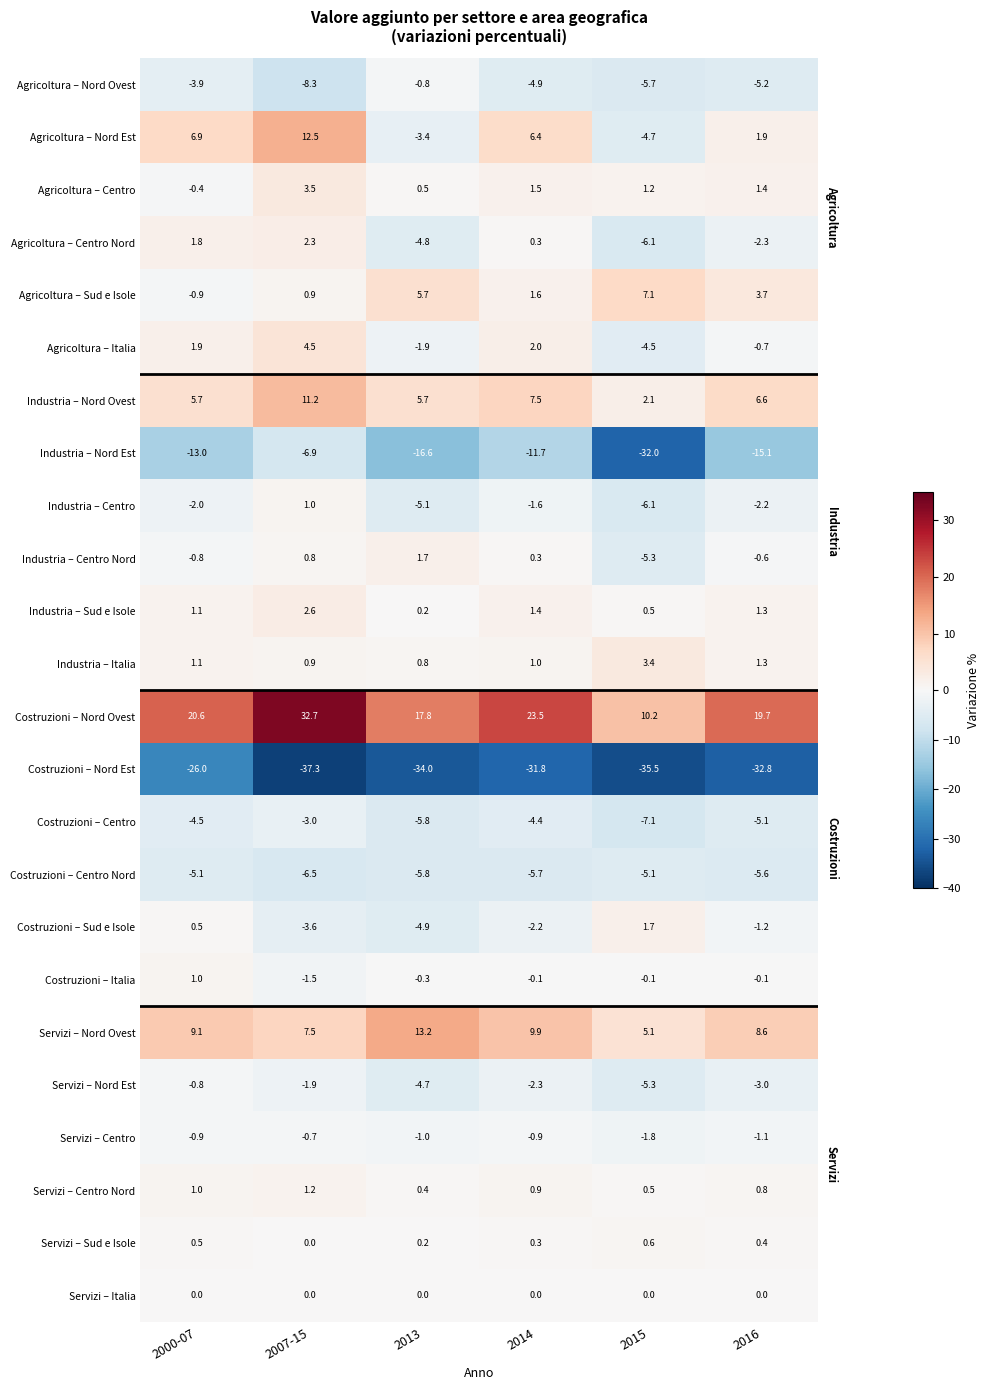

Which series has the largest range (max minus min)?

Industria – Nord Est